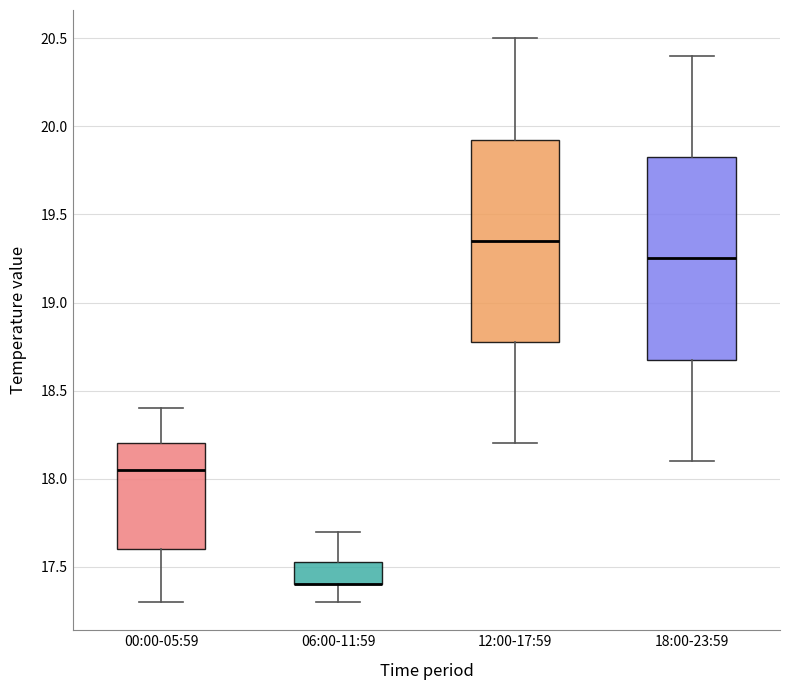

Reading left to right, transcribe this box plot: for each box, give where its median line is, the range the box spans, and where its two whiskers end, as read against the y-axis. The values are not printed on the chart, so give them approximately, as read against the axis.

00:00-05:59: median 18.05, box 17.60 to 18.20, whiskers 17.30 to 18.40
06:00-11:59: median 17.40 (drawn on the box's lower edge), box 17.40 to 17.55, whiskers 17.30 to 17.70
12:00-17:59: median 19.35, box 18.80 to 19.95, whiskers 18.20 to 20.50
18:00-23:59: median 19.25, box 18.70 to 19.85, whiskers 18.10 to 20.40